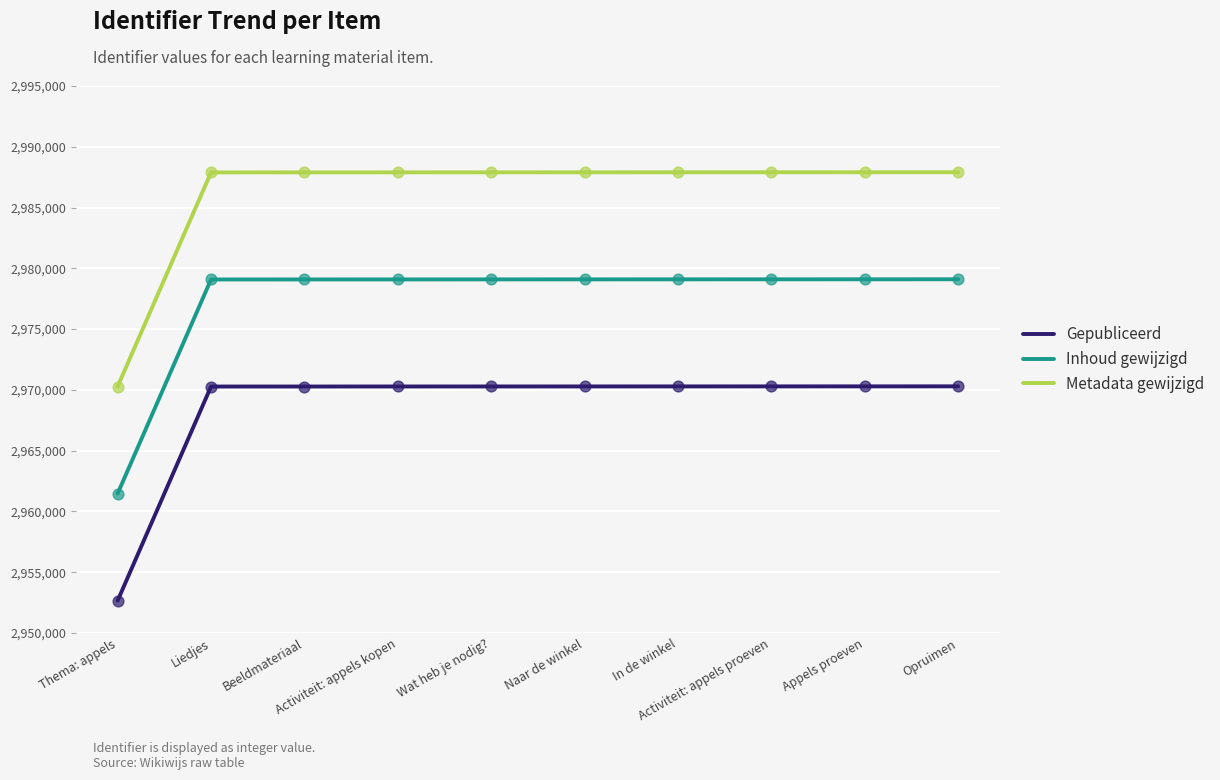

Is the value of Inhoud gewijzigd at Naar de winkel greater than the value of Gepubliceerd at Naar de winkel?

Yes